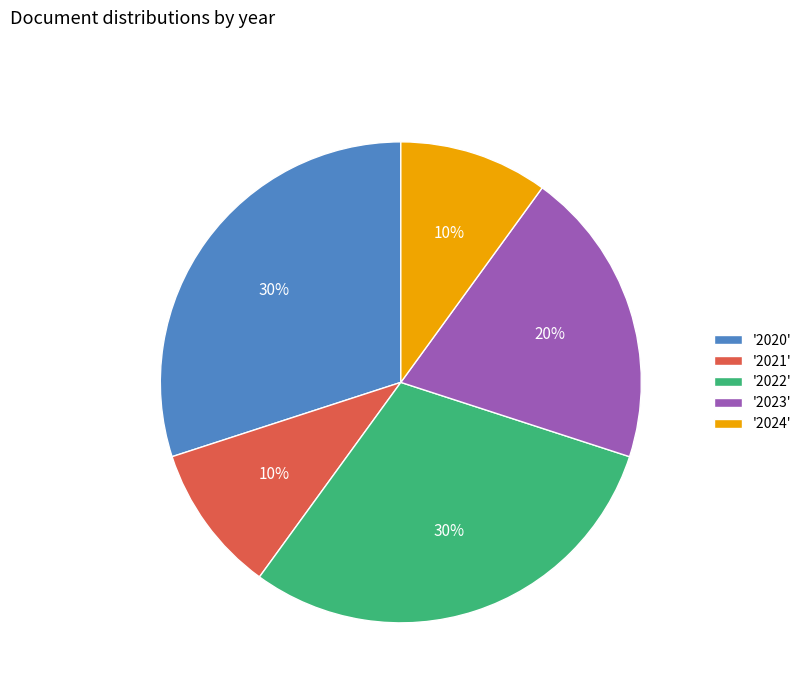

To the nearest percent, what percentage of the pie is '2023'?

20%